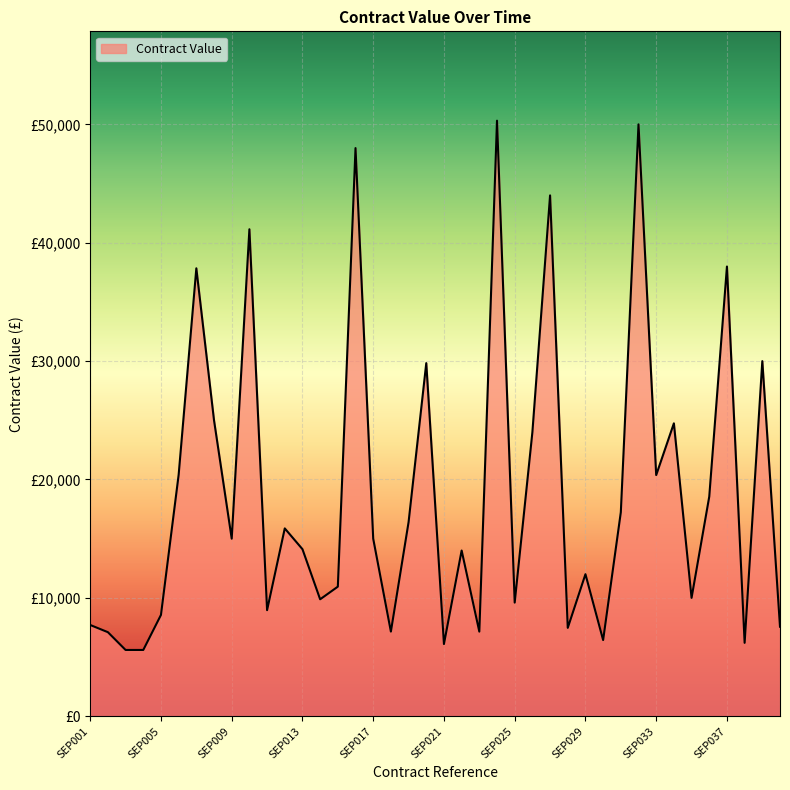

Does the chart have visible grid lines?

Yes